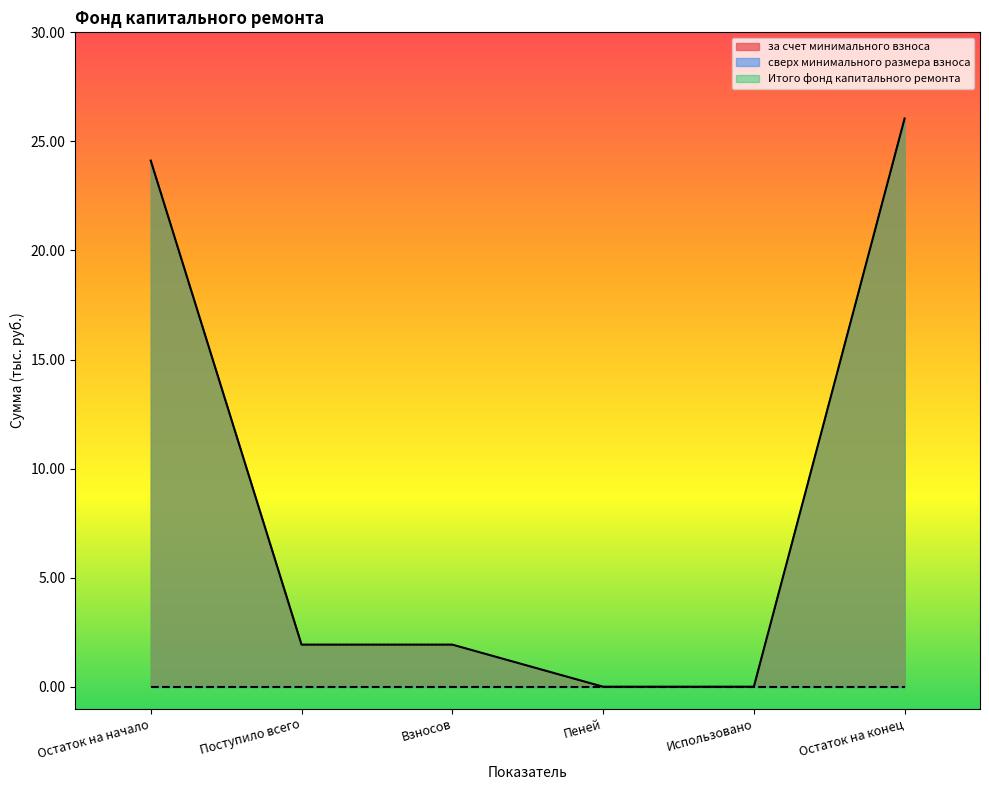

Between Взносов and Пеней, which series saw the biggest shift?

за счет минимального взноса